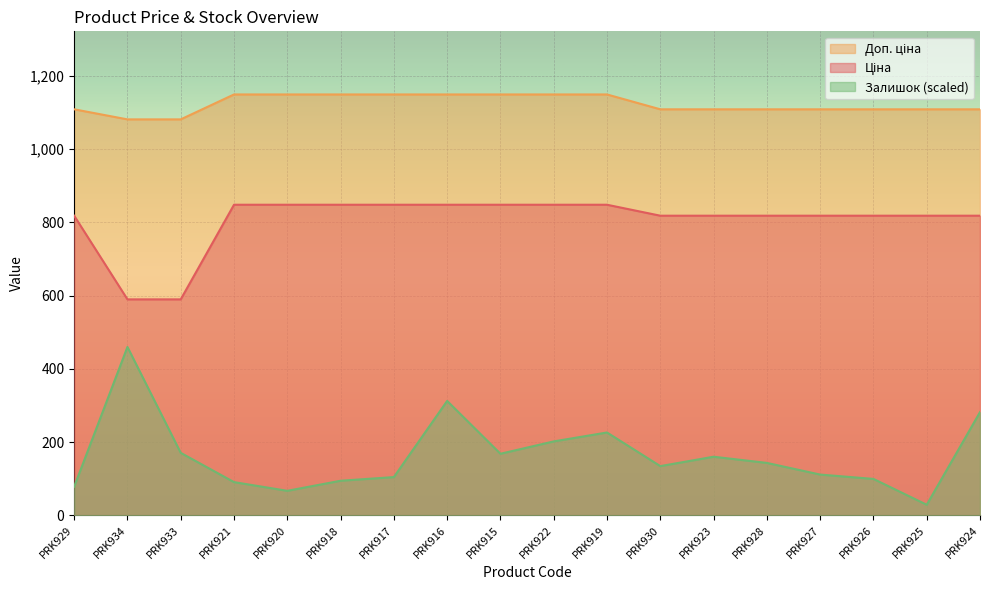

Rank the series by their average value, from highest to lowest.

Доп. ціна, Ціна, Залишок